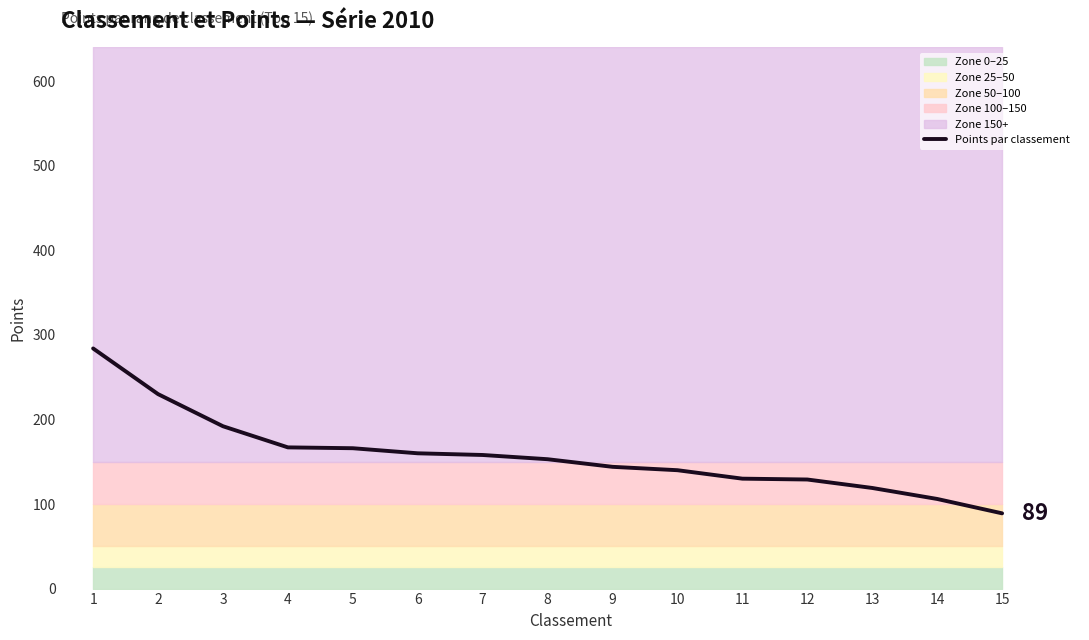

List the labels in order of value, smallest first.

15, 14, 13, 12, 11, 10, 9, 8, 7, 6, 5, 4, 3, 2, 1